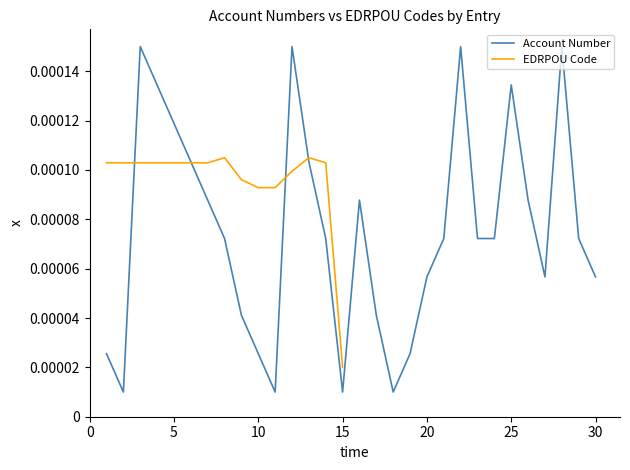

At which category does the data reach its first local peak?

3